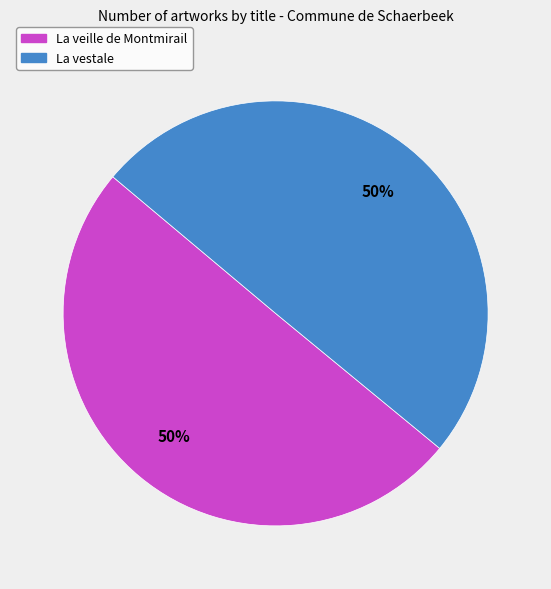

Is the sum of La vestale and La veille de Montmirail greater than half?

Yes